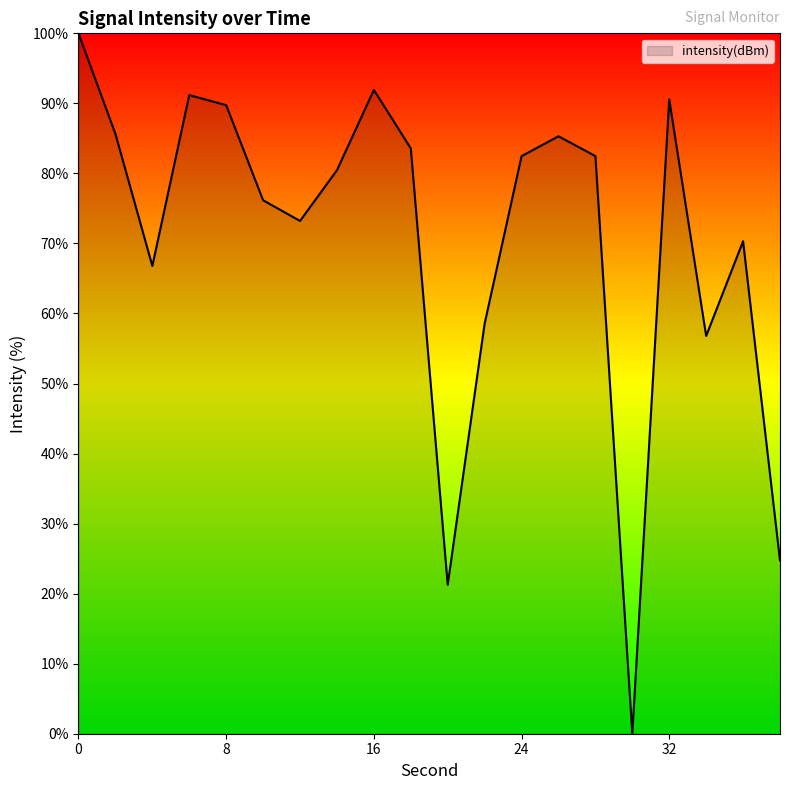

Does the chart display data point markers on the line(s)?

No